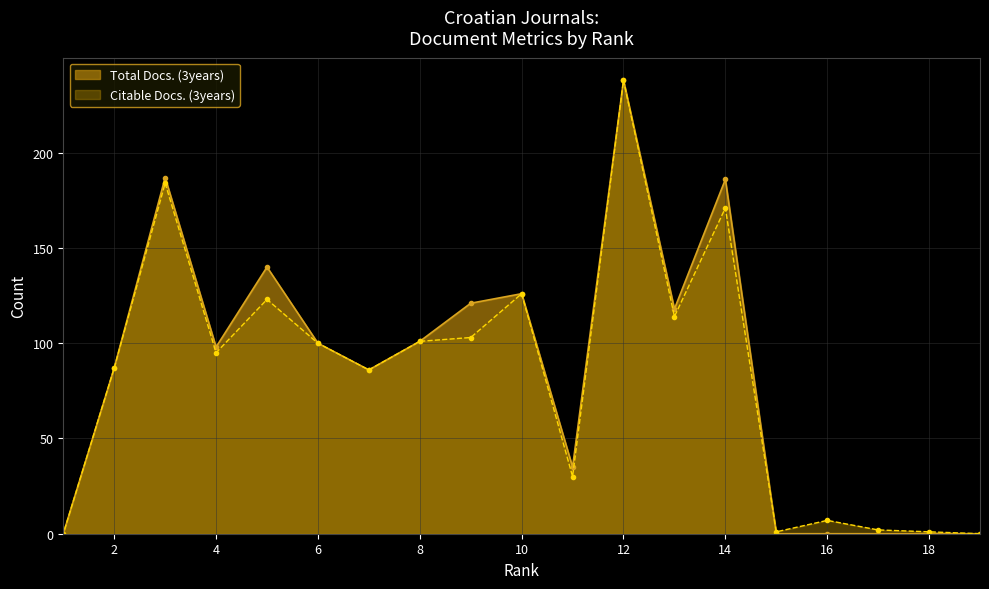

List the labels in order of Citable Docs. (3years) value, largest first.

12, 3, 14, 10, 5, 13, 9, 8, 6, 4, 2, 7, 11, 16, 17, 18, 15, 19, 1